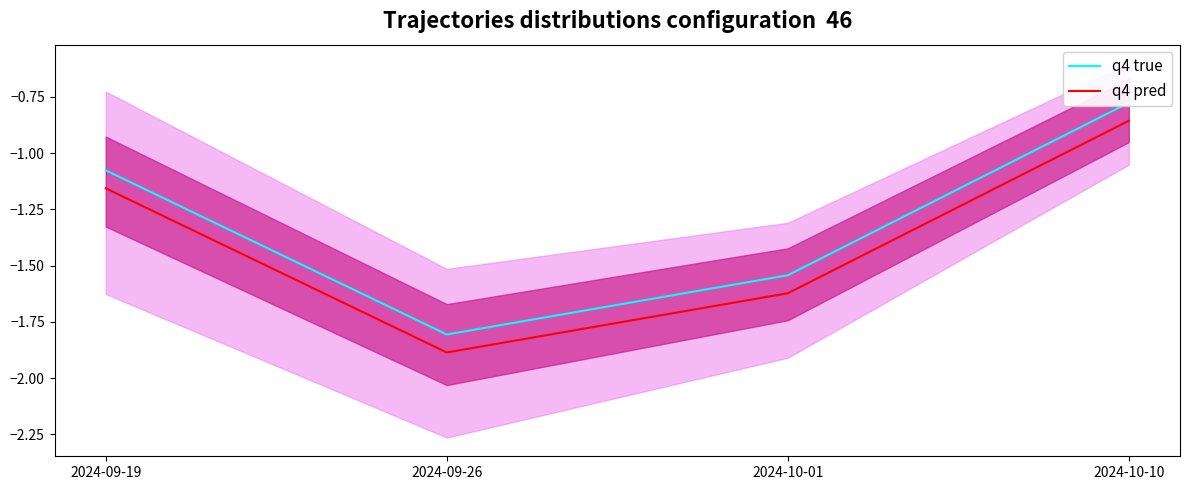

How many data points in q4 pred are less than -1?

3